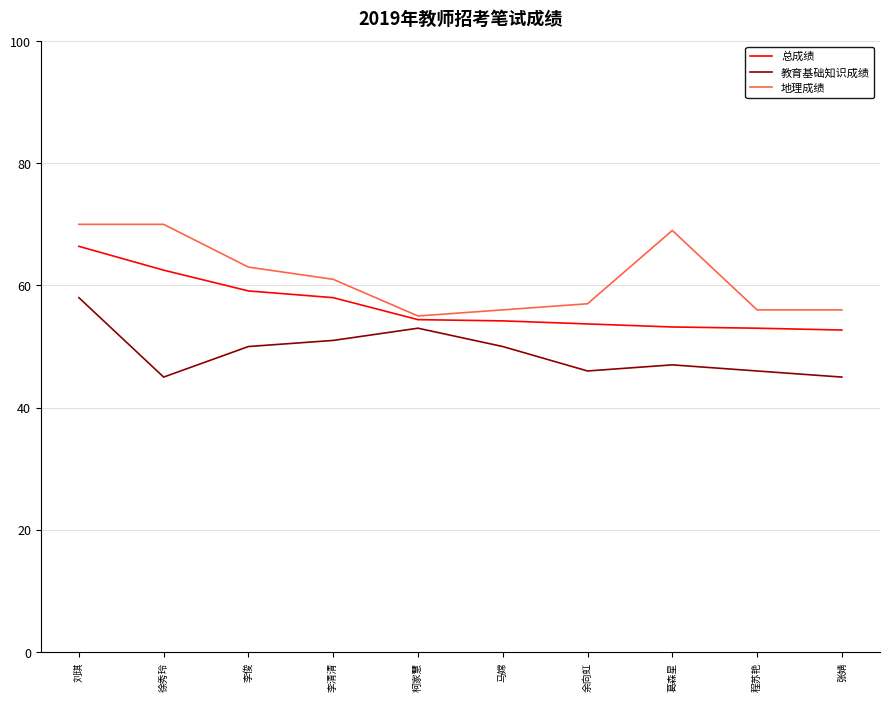

The 总成绩 series shows 77.8 at 柯家慧. True or false?

False